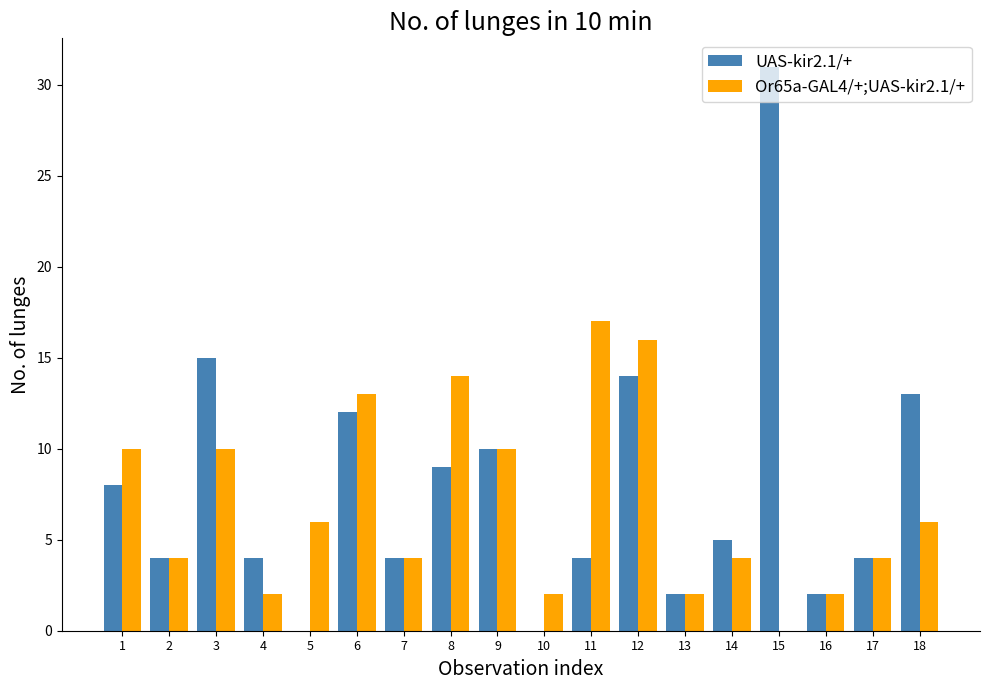

What is the sum of all Or65a-GAL4/+;UAS-kir2.1/+ values?

126